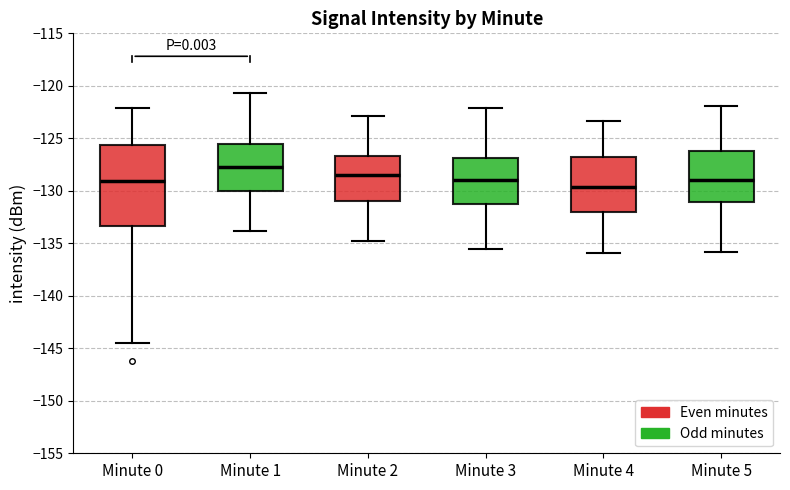

Reading left to right, read every box against the y-axis: the position of its median line, the range the box covers, and the ends of its whiskers. The values are not printed on the chart, so give them approximately, as read against the axis.

Minute 0: median -129.0, box -133.5 to -125.5, whiskers -144.5 to -122.0
Minute 1: median -127.5, box -130.0 to -125.5, whiskers -134.0 to -120.5
Minute 2: median -128.5, box -131.0 to -126.5, whiskers -135.0 to -123.0
Minute 3: median -129.0, box -131.5 to -127.0, whiskers -135.5 to -122.0
Minute 4: median -129.5, box -132.0 to -127.0, whiskers -136.0 to -123.5
Minute 5: median -129.0, box -131.0 to -126.0, whiskers -136.0 to -122.0